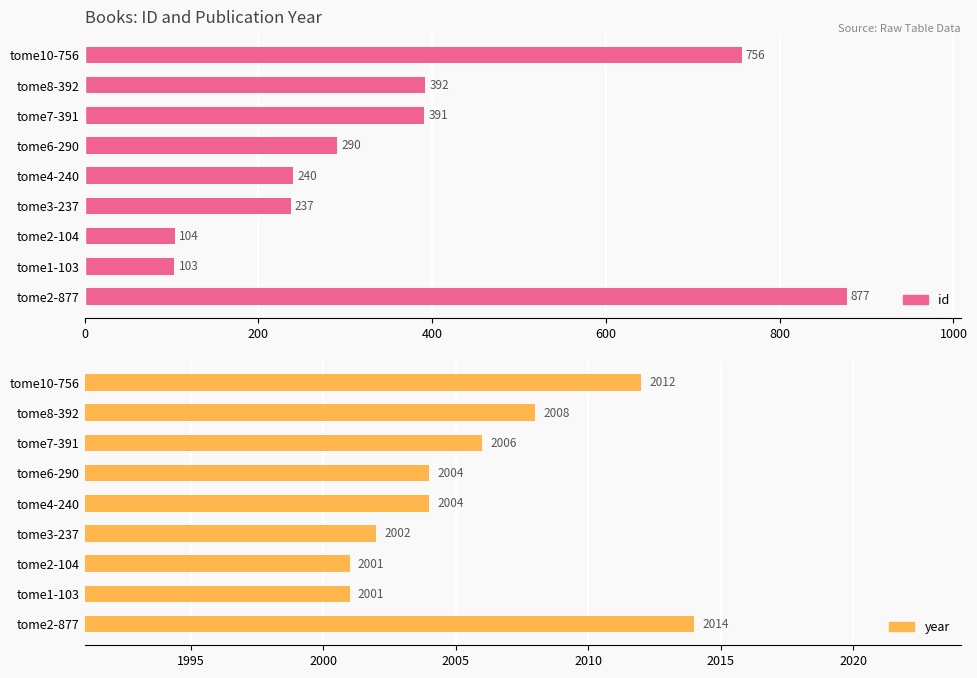

What are all the series names shown in the legend?

id, year